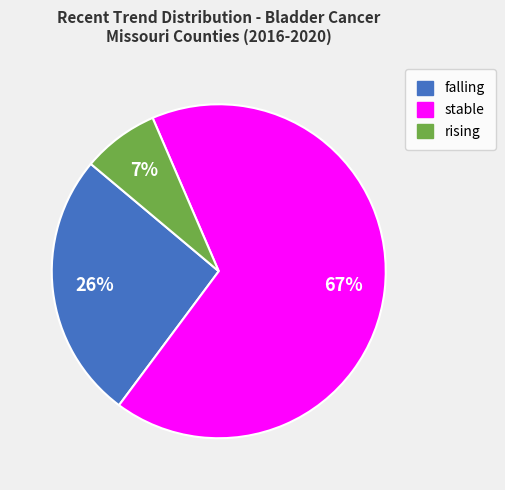

To the nearest percent, what is the difference between the rising and falling slice percentages?

19%